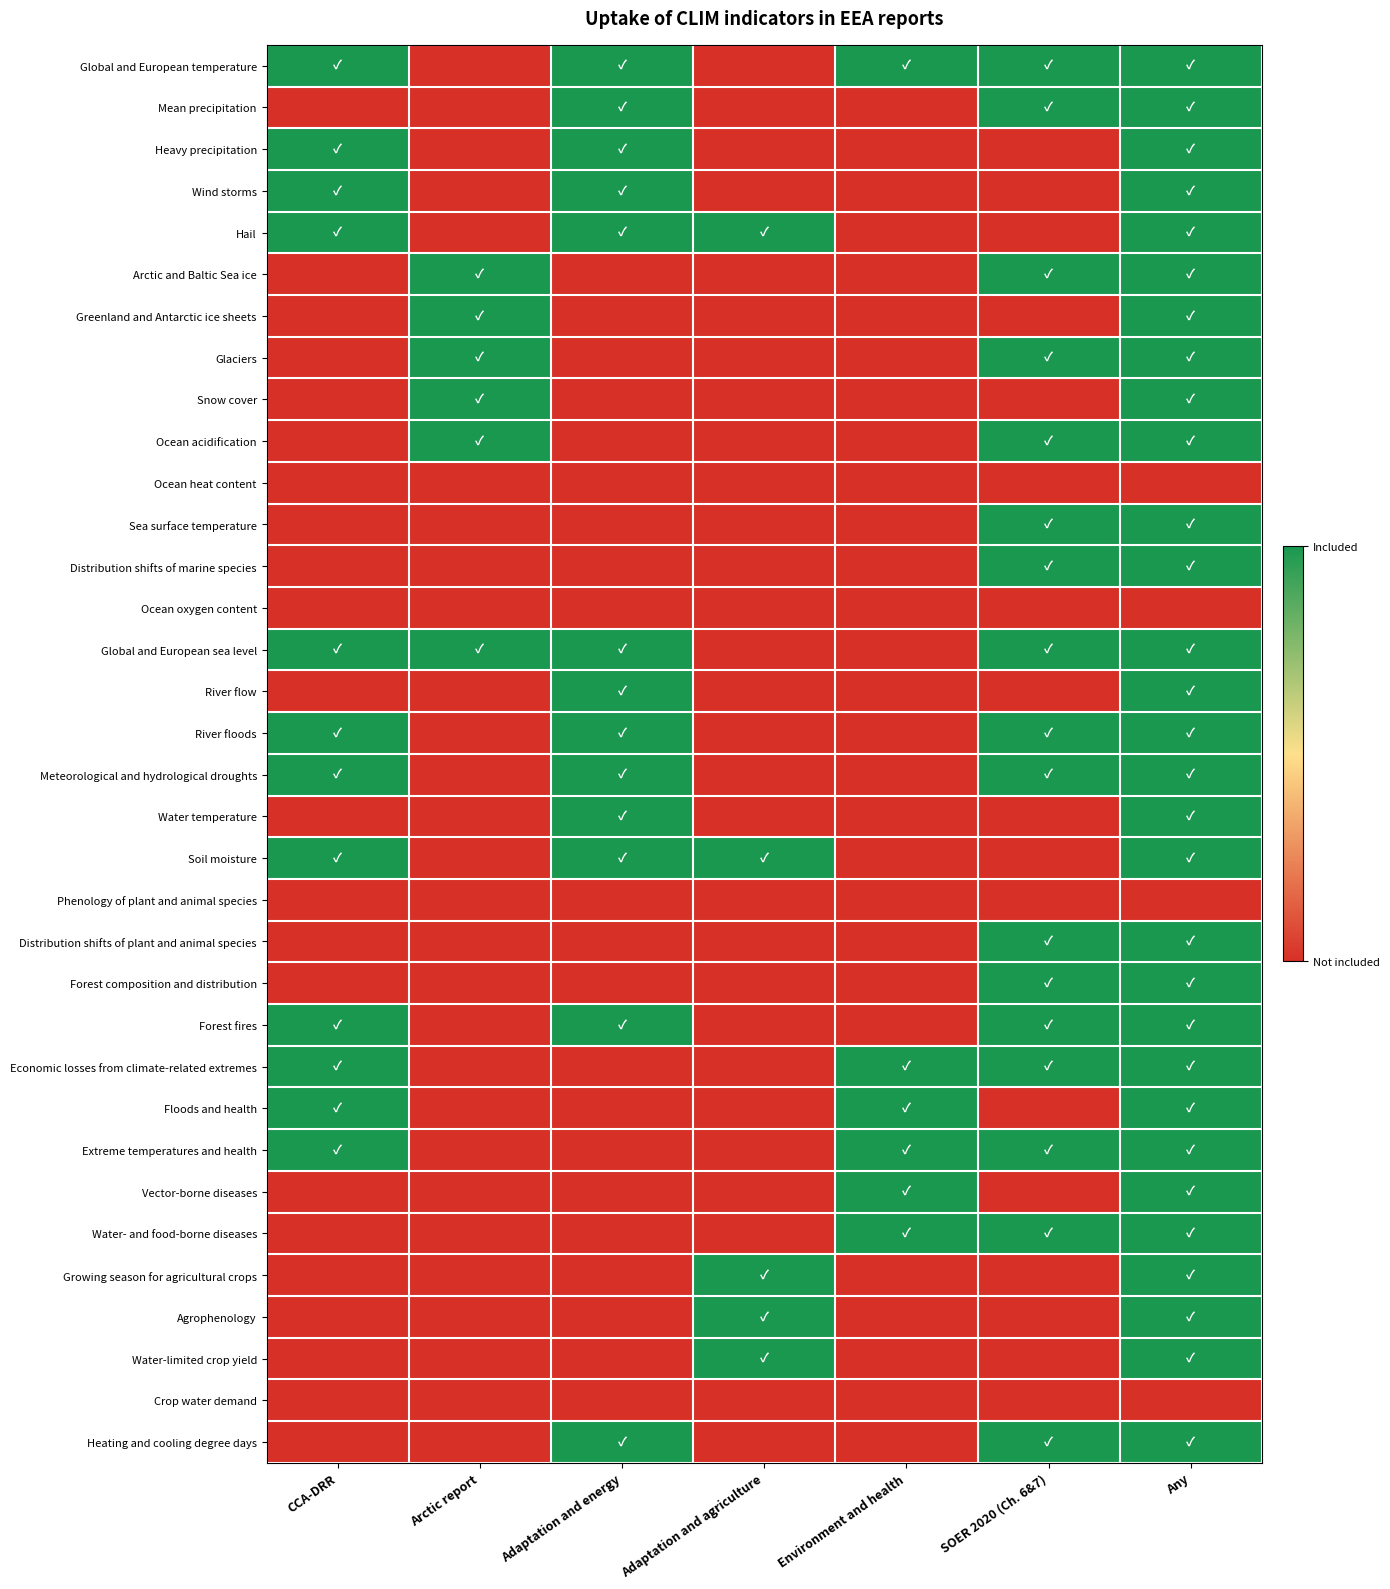

Between Arctic report and Any, which is larger?

Any